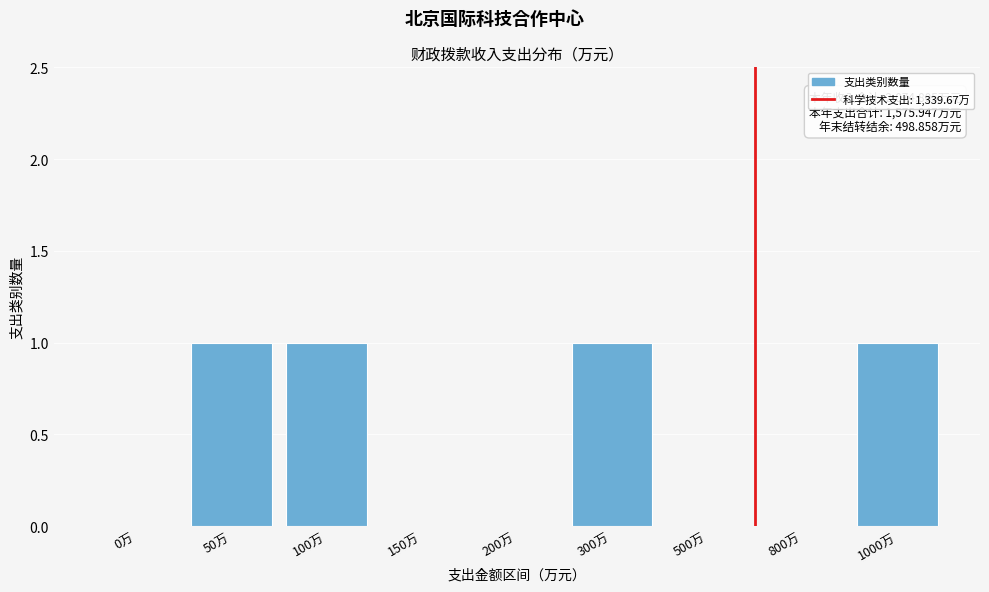

Reading left to right, extract all data points from this chart.

0万=0	50万=1	100万=1	150万=0	200万=0	300万=1	500万=0	800万=0	1000万=1